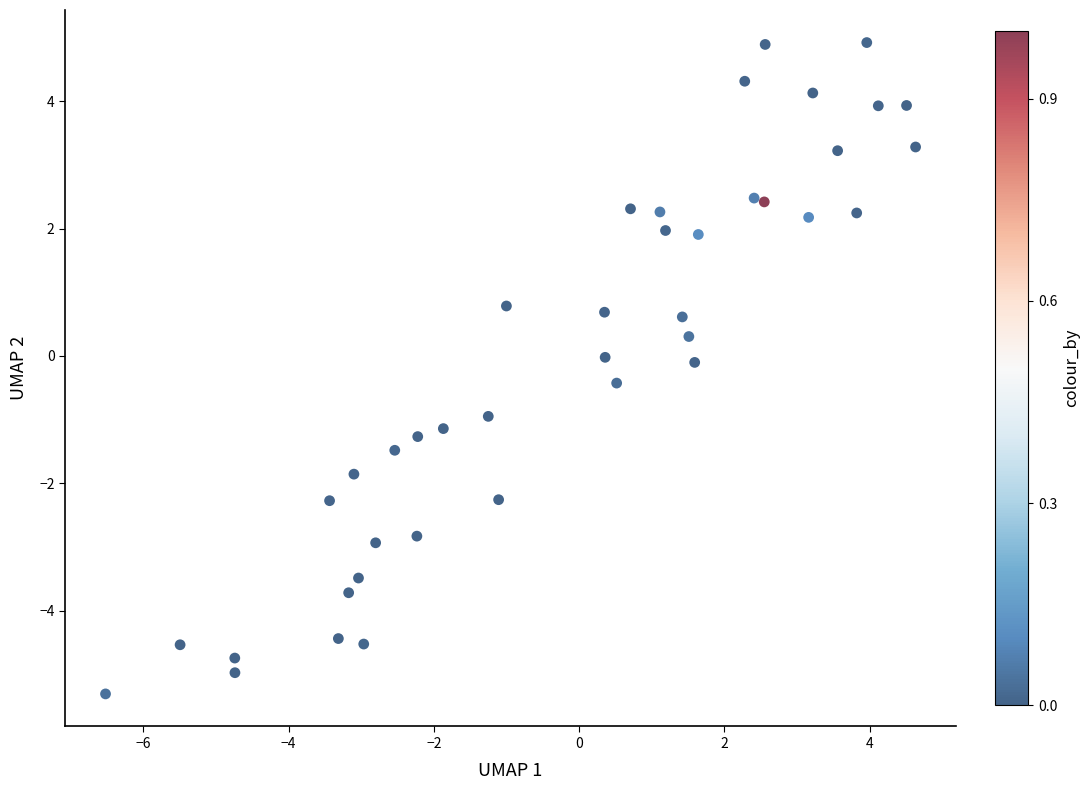

What is the range of X values (max minus min)?

11.2